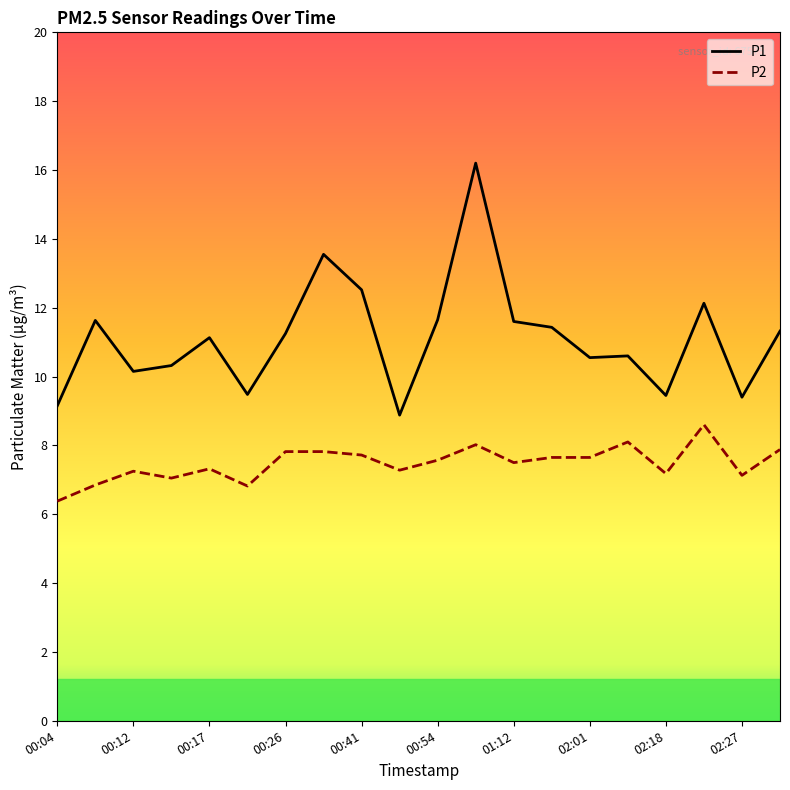

What is the difference between the maximum and minimum values in the P1 series?

7.3